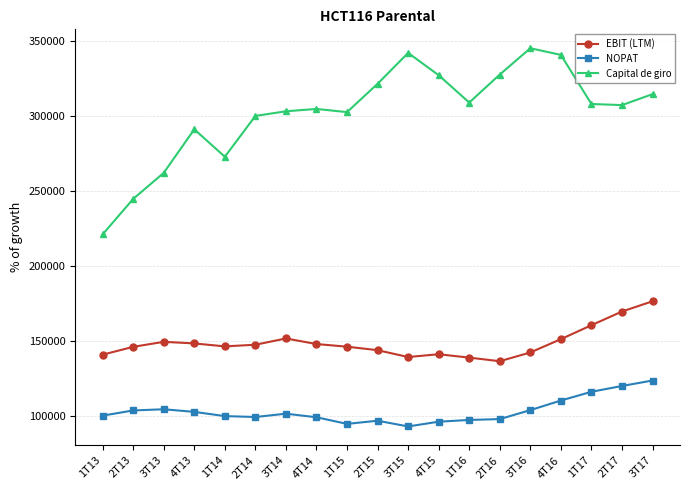

What is the difference between the maximum and minimum values in the EBIT (LTM) series?

39884